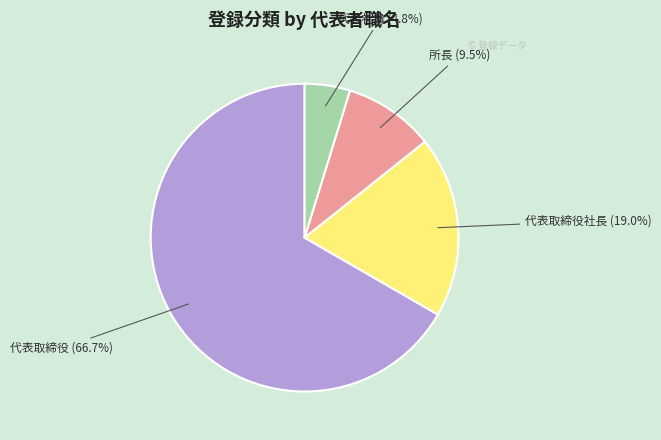

Which slice represents more than half of the pie?

代表取締役